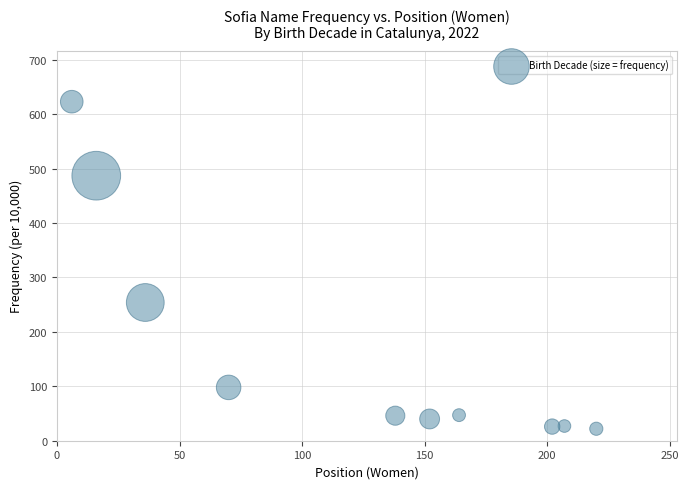

What Y value in the scatter plot is closest to 322?

254